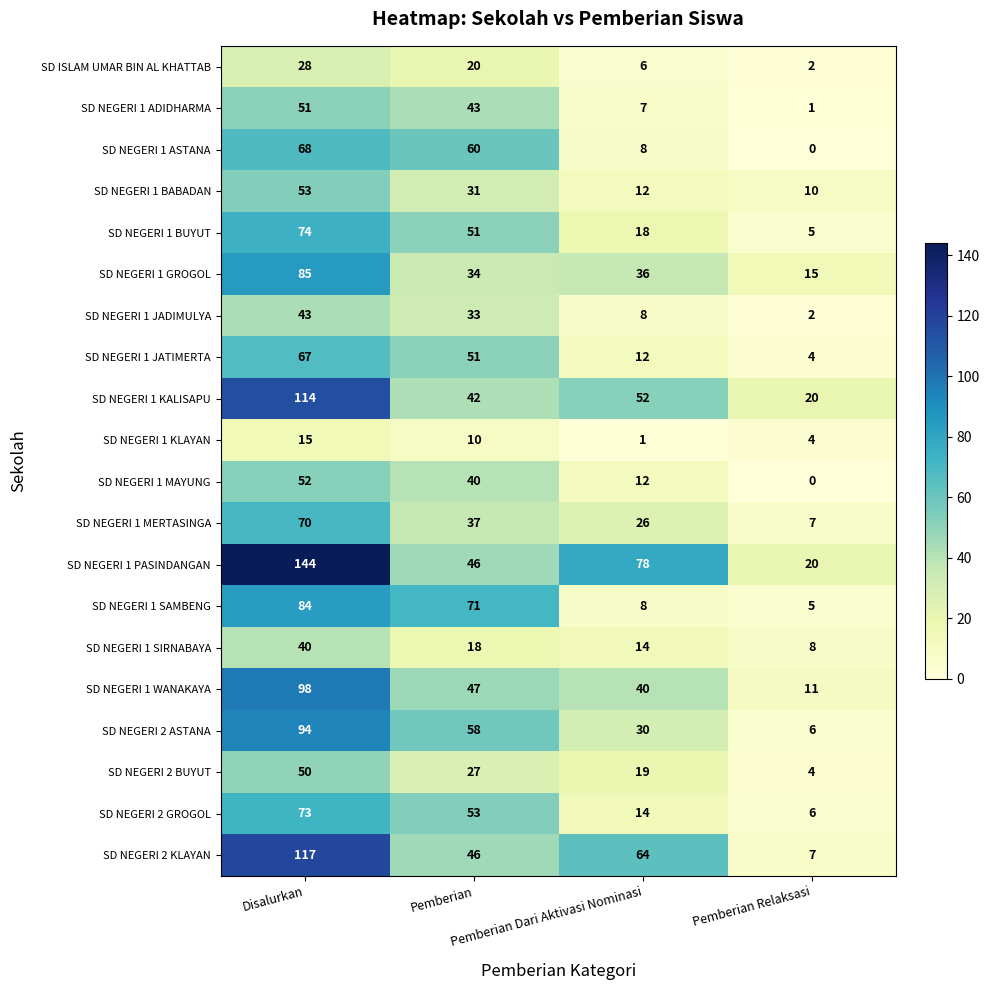

List the series in order of their peak value, highest first.

SD NEGERI 1 PASINDANGAN, SD NEGERI 2 KLAYAN, SD NEGERI 1 KALISAPU, SD NEGERI 1 WANAKAYA, SD NEGERI 2 ASTANA, SD NEGERI 1 GROGOL, SD NEGERI 1 SAMBENG, SD NEGERI 1 BUYUT, SD NEGERI 2 GROGOL, SD NEGERI 1 MERTASINGA, SD NEGERI 1 ASTANA, SD NEGERI 1 JATIMERTA, SD NEGERI 1 BABADAN, SD NEGERI 1 MAYUNG, SD NEGERI 1 ADIDHARMA, SD NEGERI 2 BUYUT, SD NEGERI 1 JADIMULYA, SD NEGERI 1 SIRNABAYA, SD ISLAM UMAR BIN AL KHATTAB, SD NEGERI 1 KLAYAN